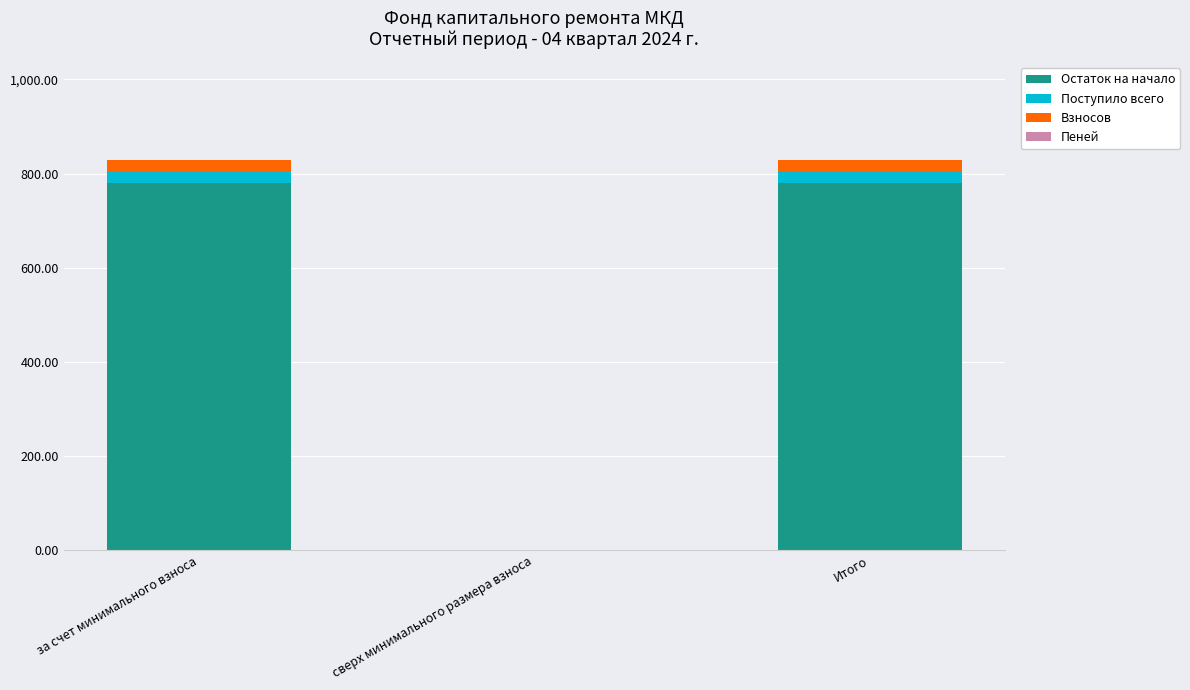

Is it true that Остаток на начало equals 470.7 at за счет минимального взноса?

False